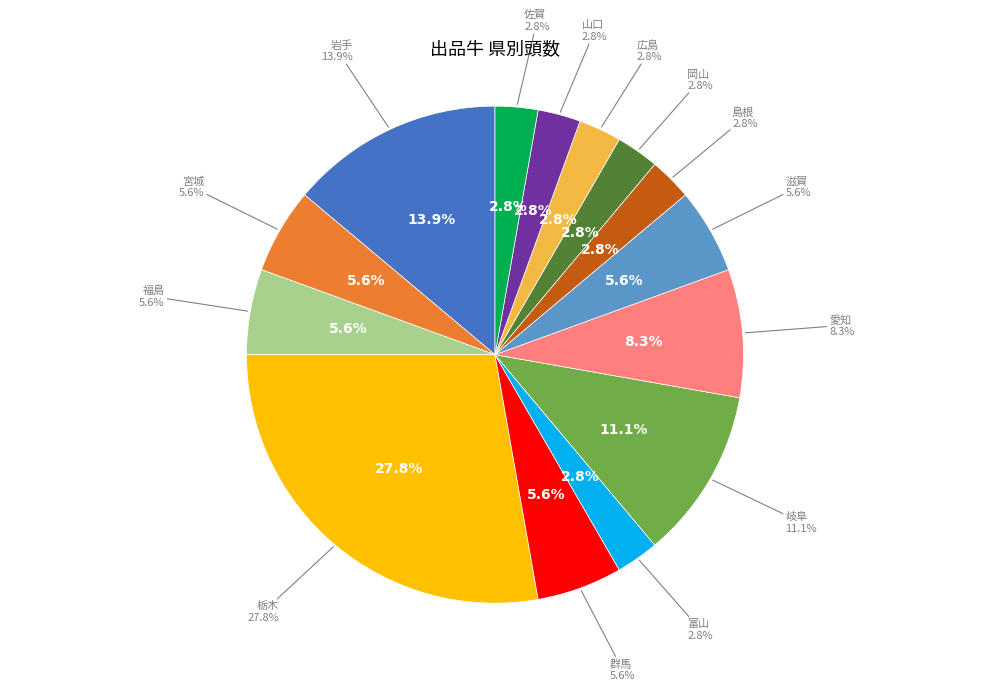

Is there a majority slice in this chart?

No